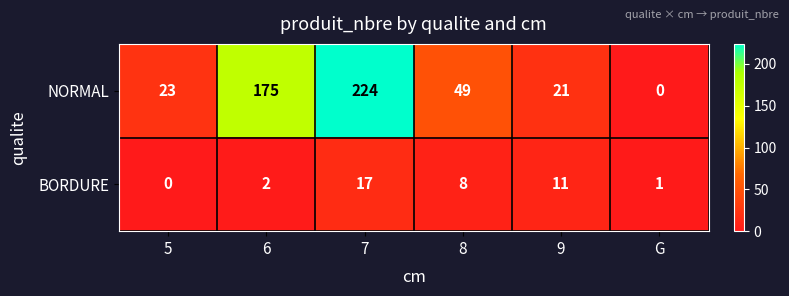

List the series in order of their peak value, lowest first.

BORDURE, NORMAL